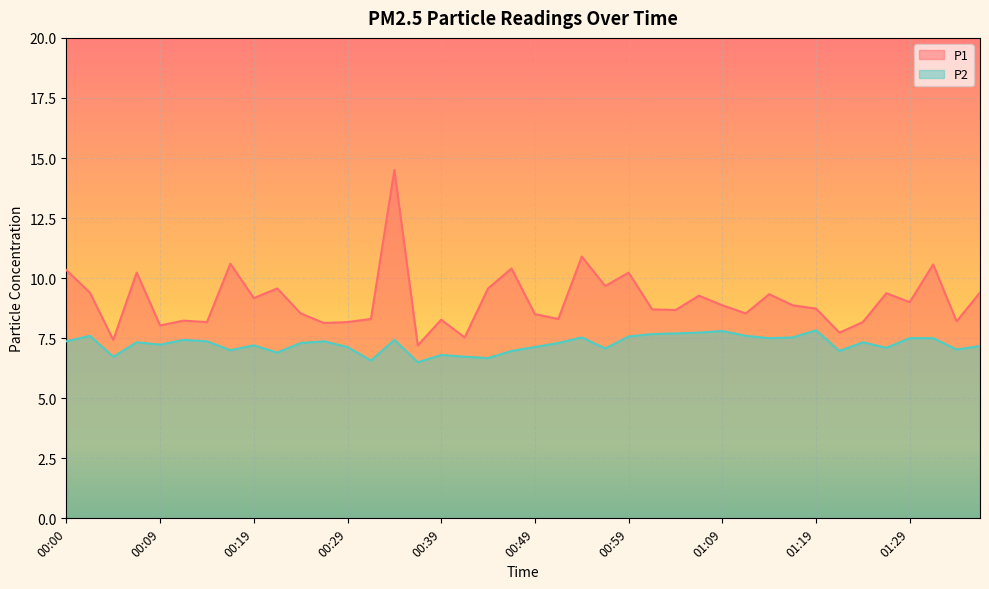

Rank the series by their maximum value, from highest to lowest.

P1, P2